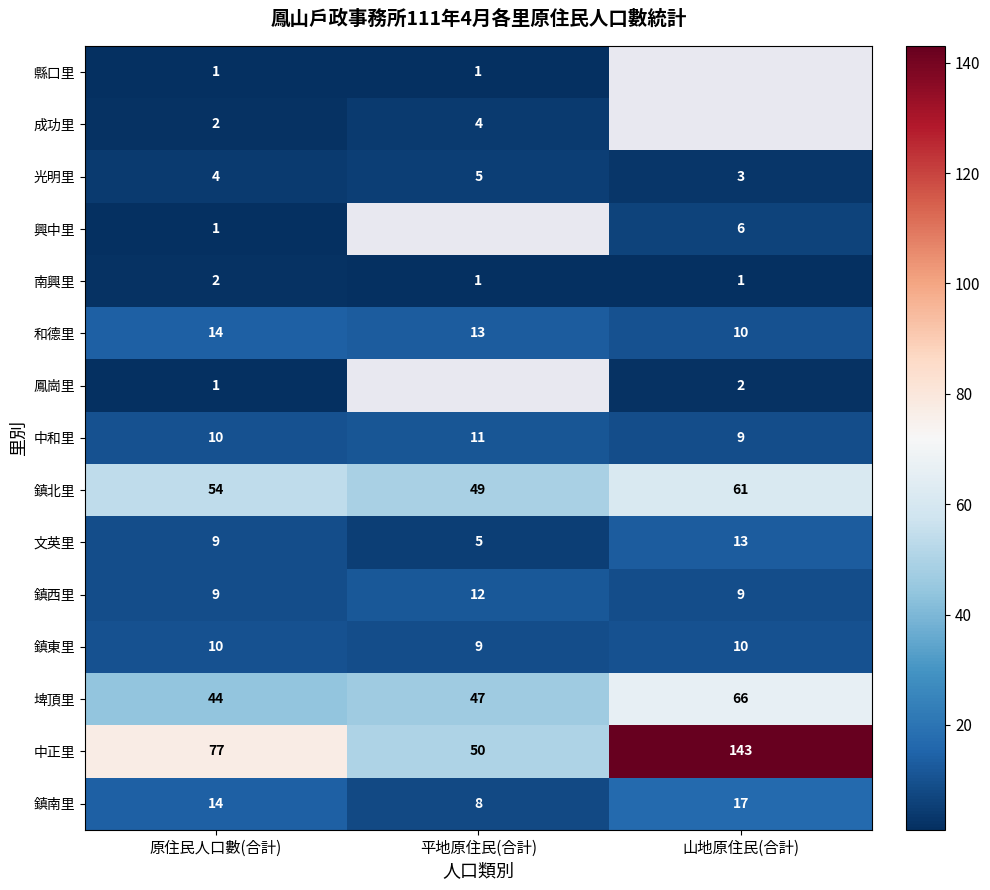

At which category is the sum across all series the highest?

原住民人口數(合計)